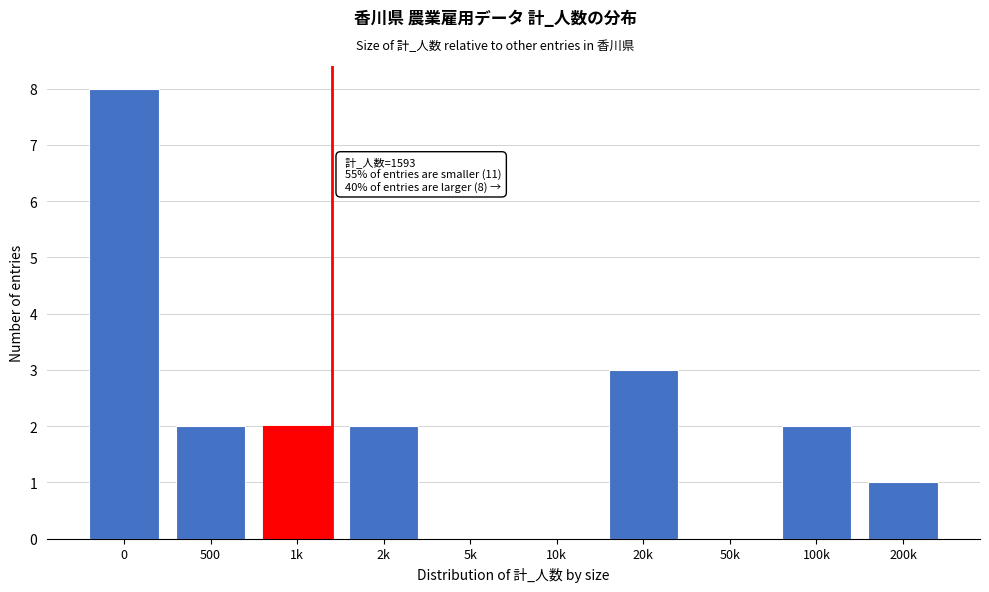

Reading left to right, what are all the values shown in this chart?

0=8	500=2	1k=2	2k=2	5k=0	10k=0	20k=3	50k=0	100k=2	200k=1